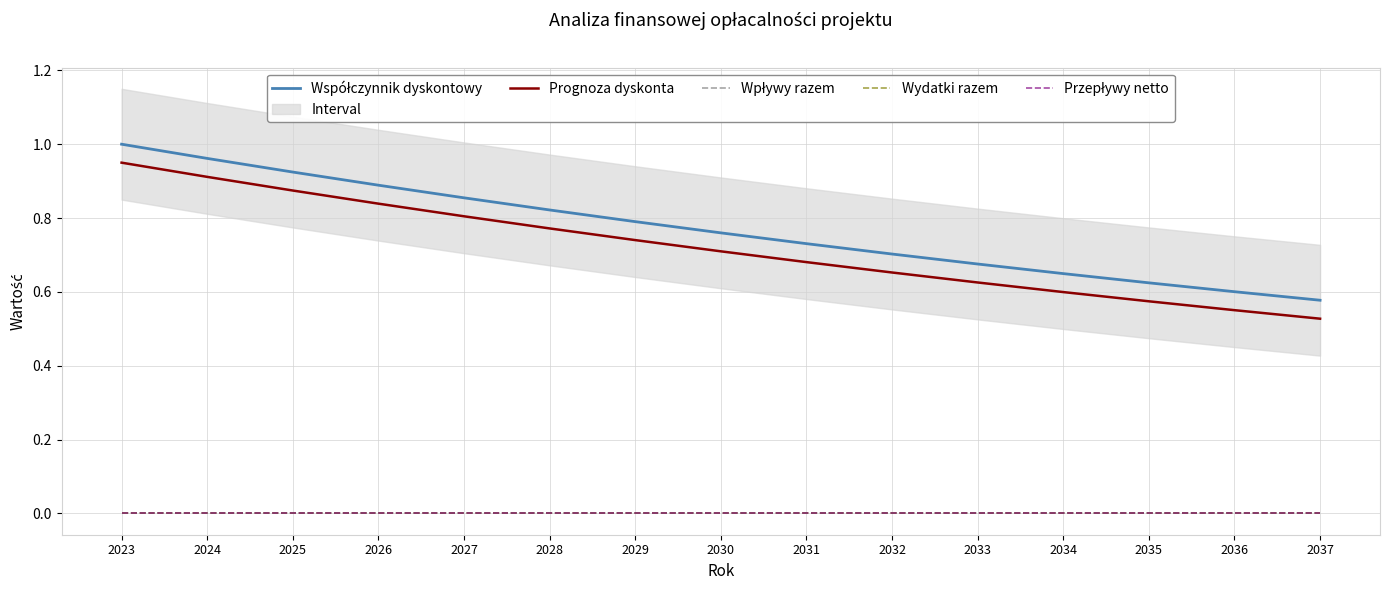

List the labels in order of Współczynnik dyskontowy value, smallest first.

2037, 2036, 2035, 2034, 2033, 2032, 2031, 2030, 2029, 2028, 2027, 2026, 2025, 2024, 2023